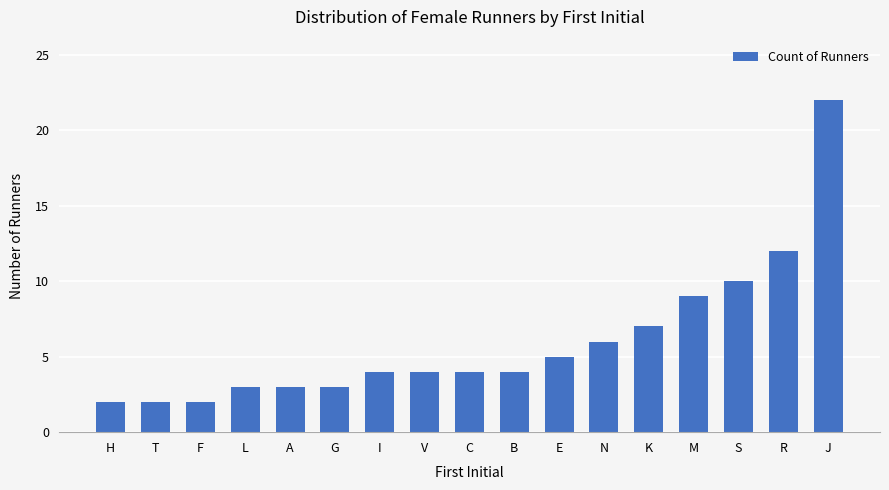

Does the chart contain any negative values?

No